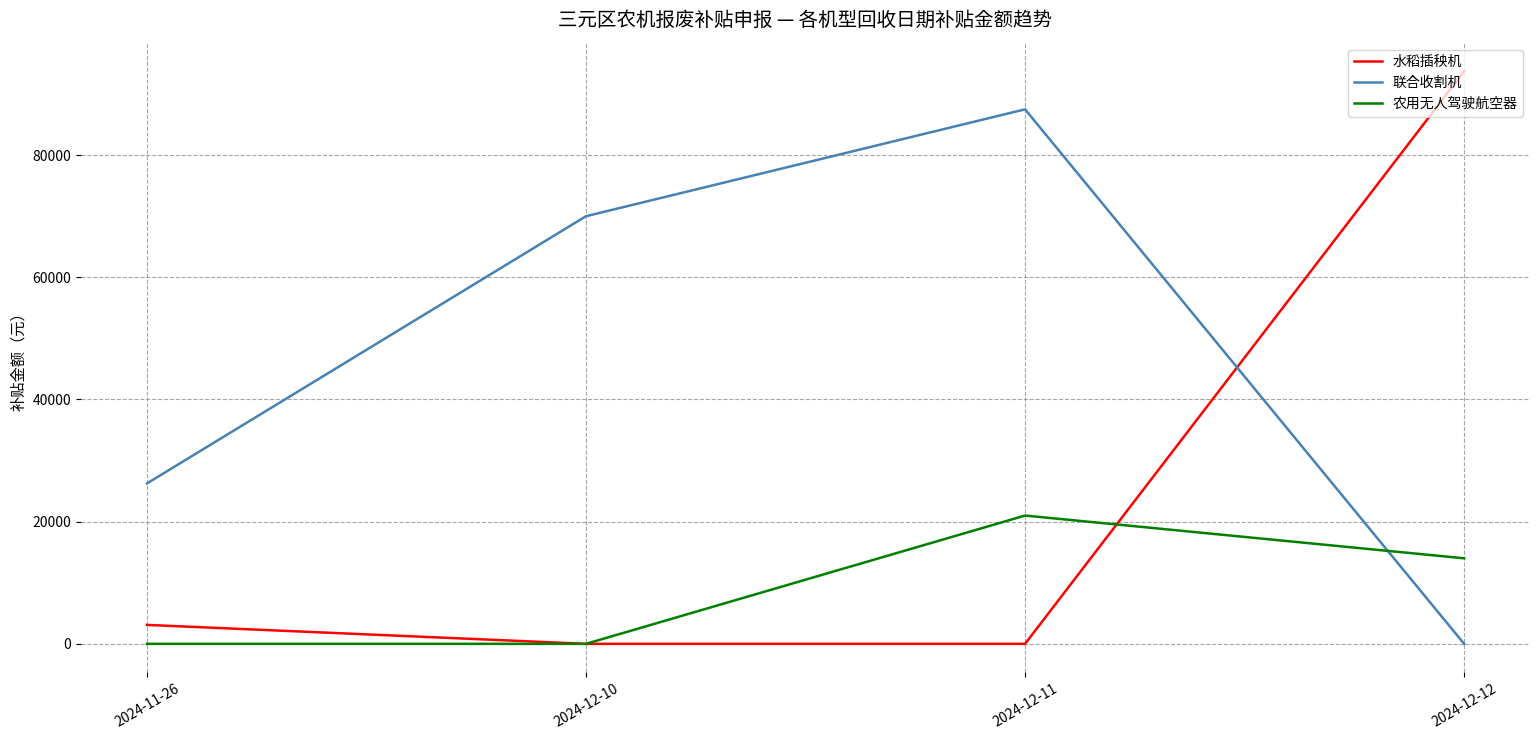

Is the value of 联合收割机 at 2024-11-26 greater than the value of 水稻插秧机 at 2024-11-26?

Yes